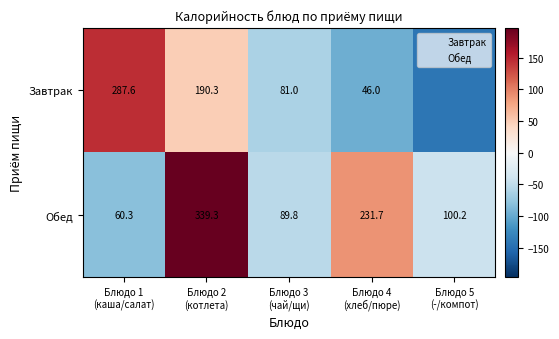

At which label is Обед closest to 57?

Блюдо 4 (хлеб/пюре)